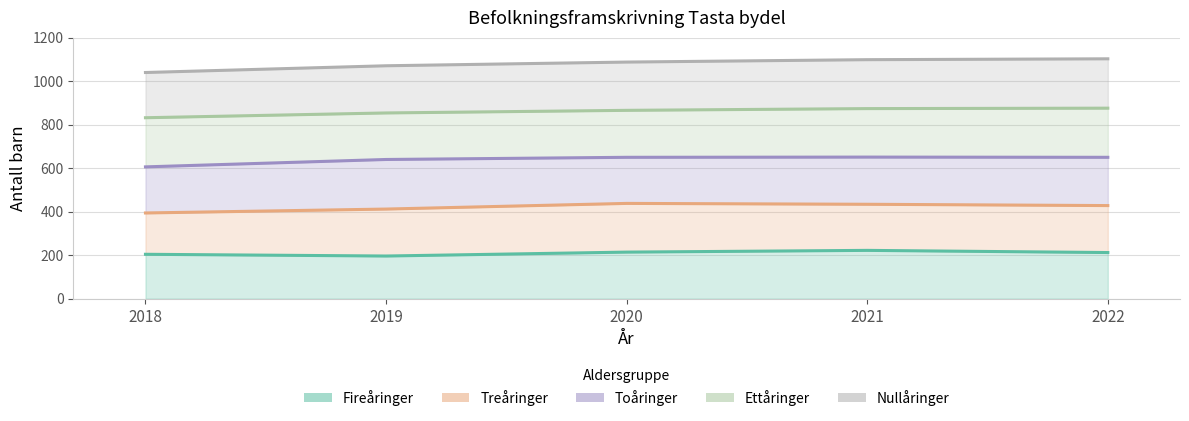

Reading left to right, extract all data points from this chart.

Fireåringer: 204	196	214	222	212
Treåringer: 394	412	438	434	428
Toåringer: 606	640	650	651	650
Ettåringer: 832	854	866	874	876
Nullåringer: 1040	1071	1088	1099	1103